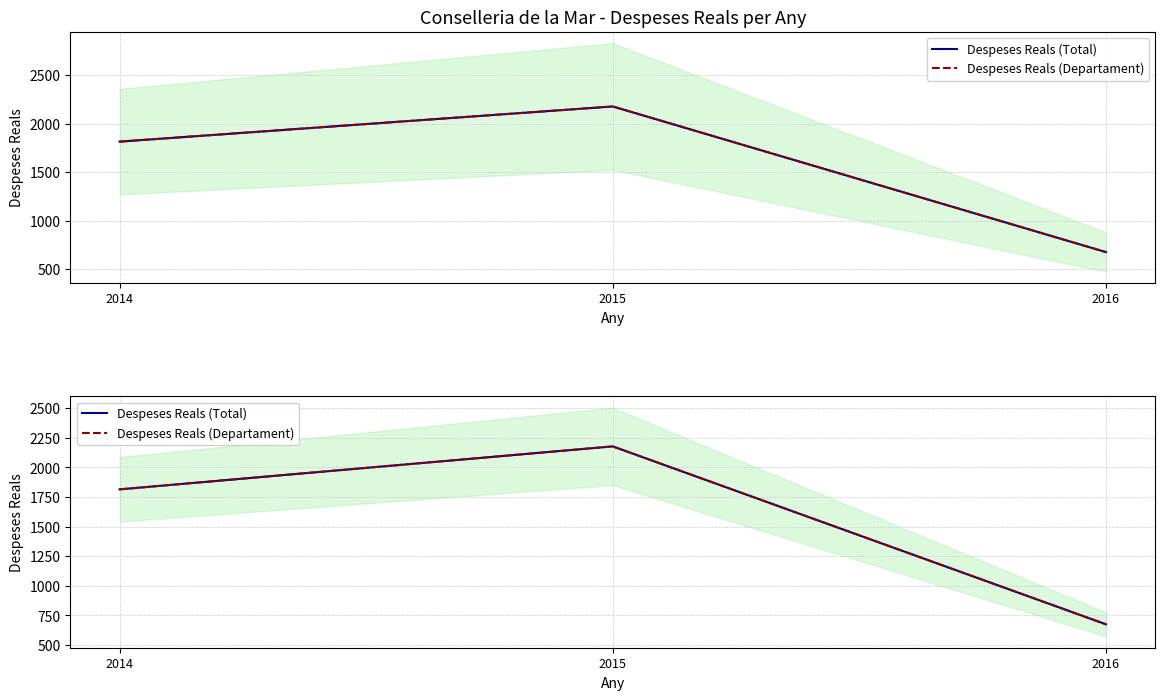

What is the average value of the Despeses Reals (Departament) series?

1556